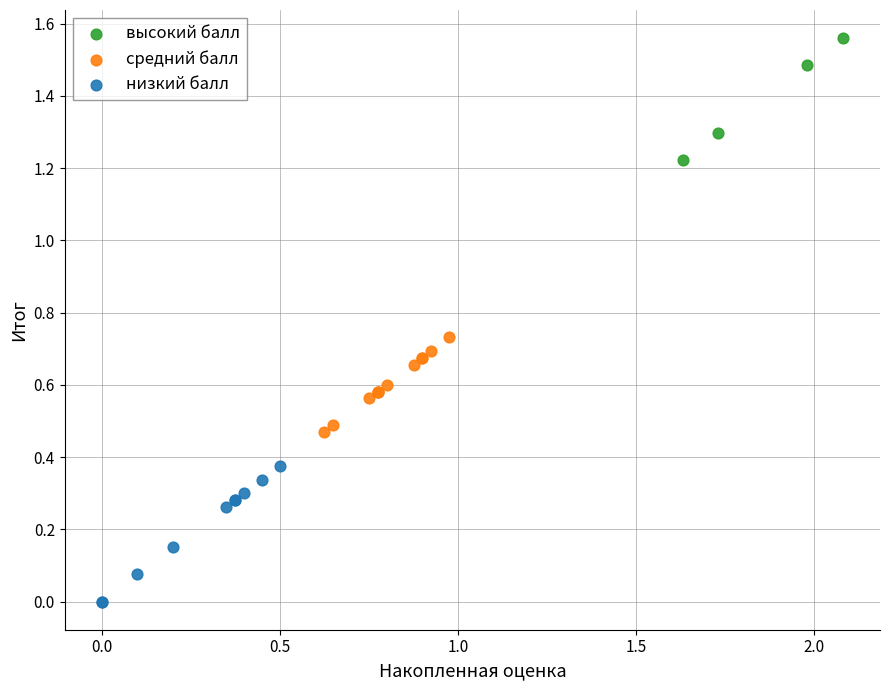

Which series has the largest Y range (max minus min)?

низкий балл